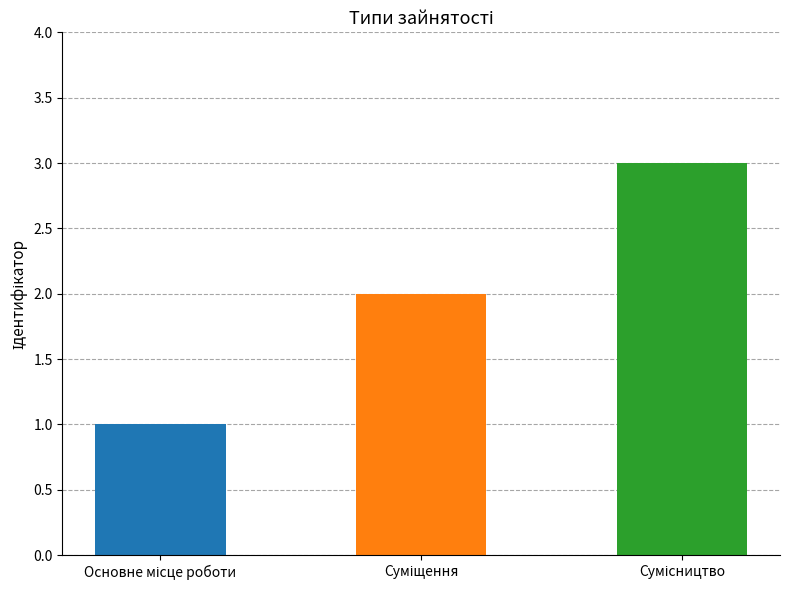

What is the sum of all values?

6